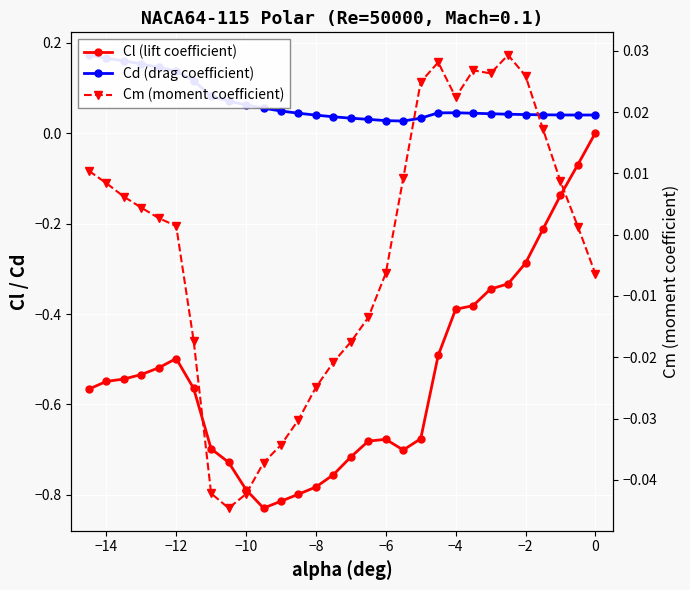

Which series ends up on top after the final intersection of Cm (moment coefficient) and Cl (lift coefficient)?

Cl (lift coefficient)